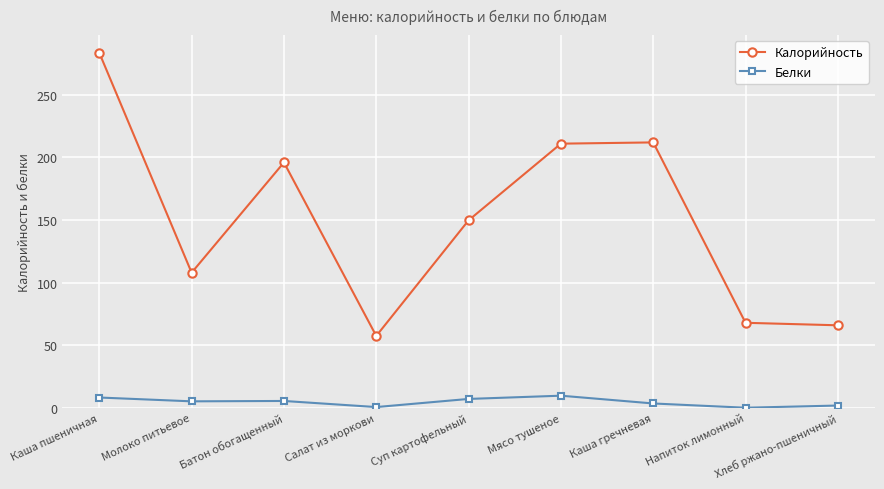

At which category does Калорийность reach its first local valley?

Молоко питьевое